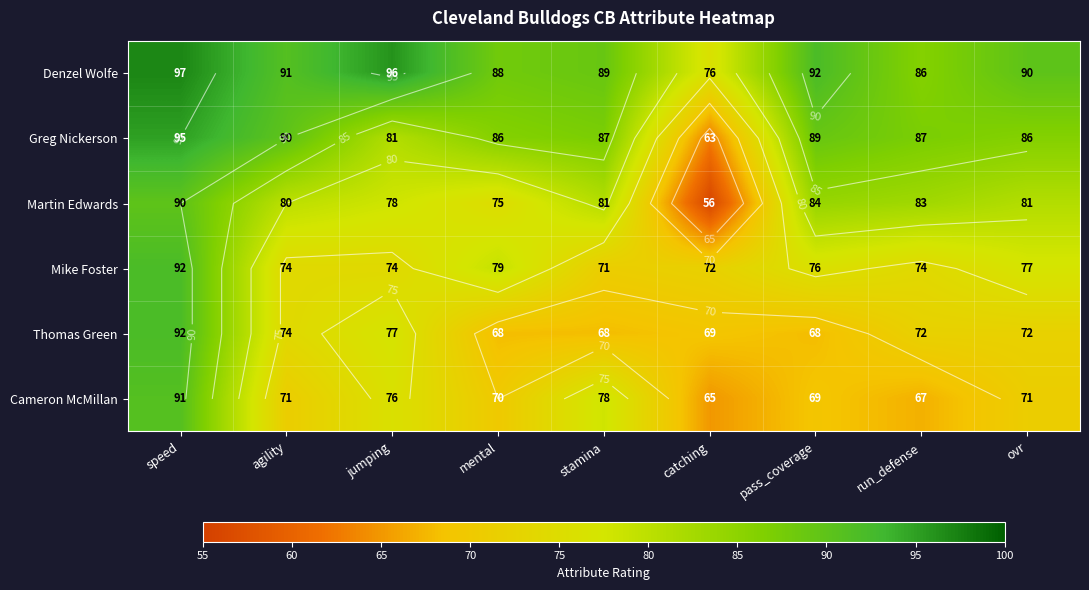

Which series has the largest total across all categories?

Denzel Wolfe